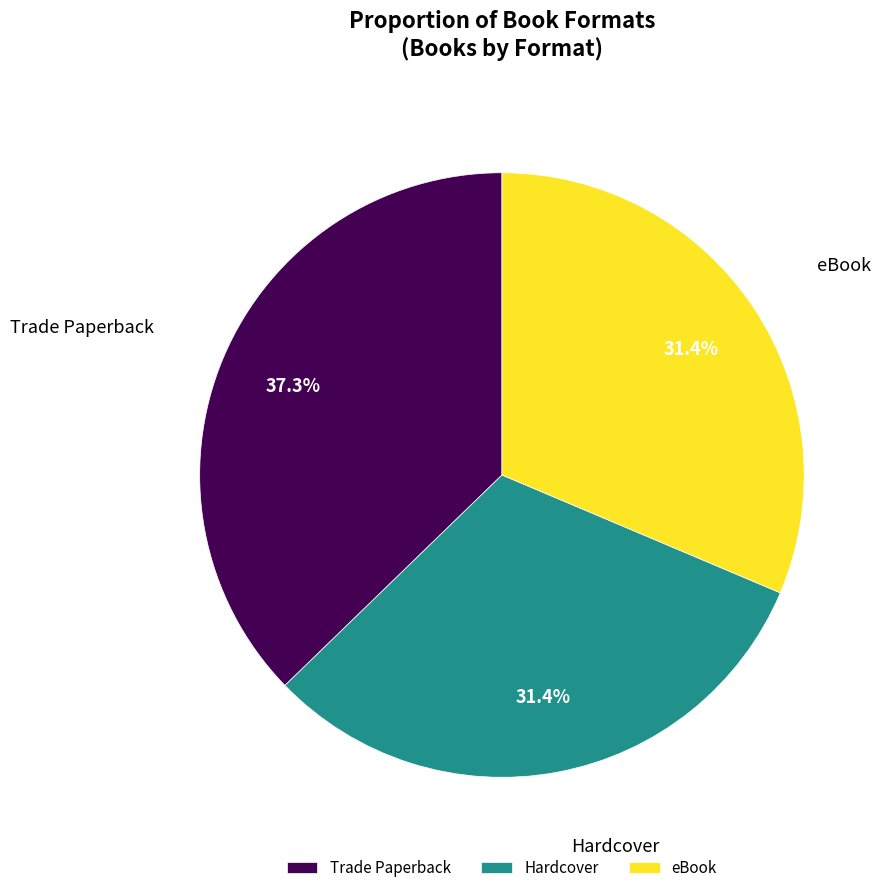

Does any single category account for the majority?

No